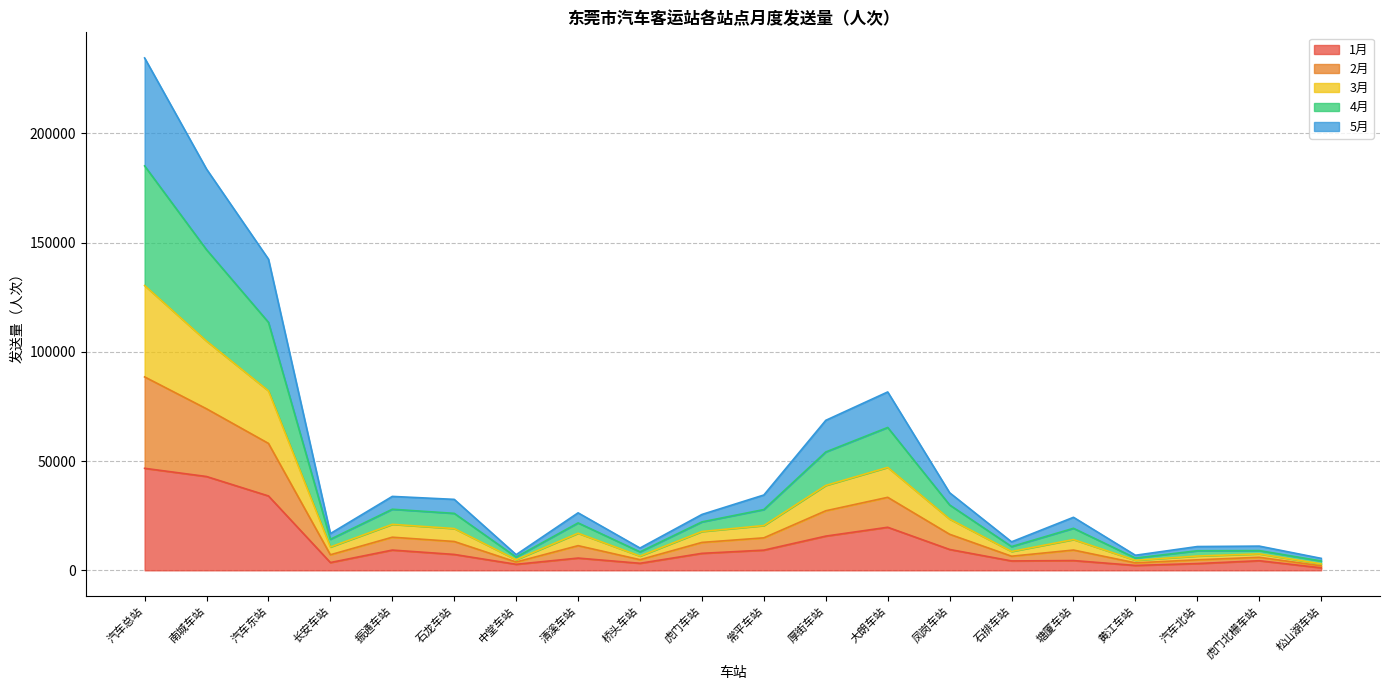

True or false: 3月 has more than 1 interior local peaks.

True